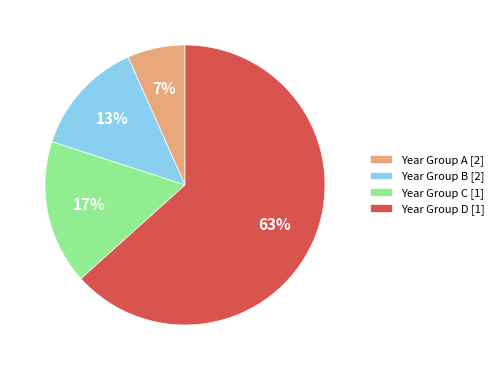

Rank the categories by value from lowest to highest.

Year Group A [2], Year Group B [2], Year Group C [1], Year Group D [1]